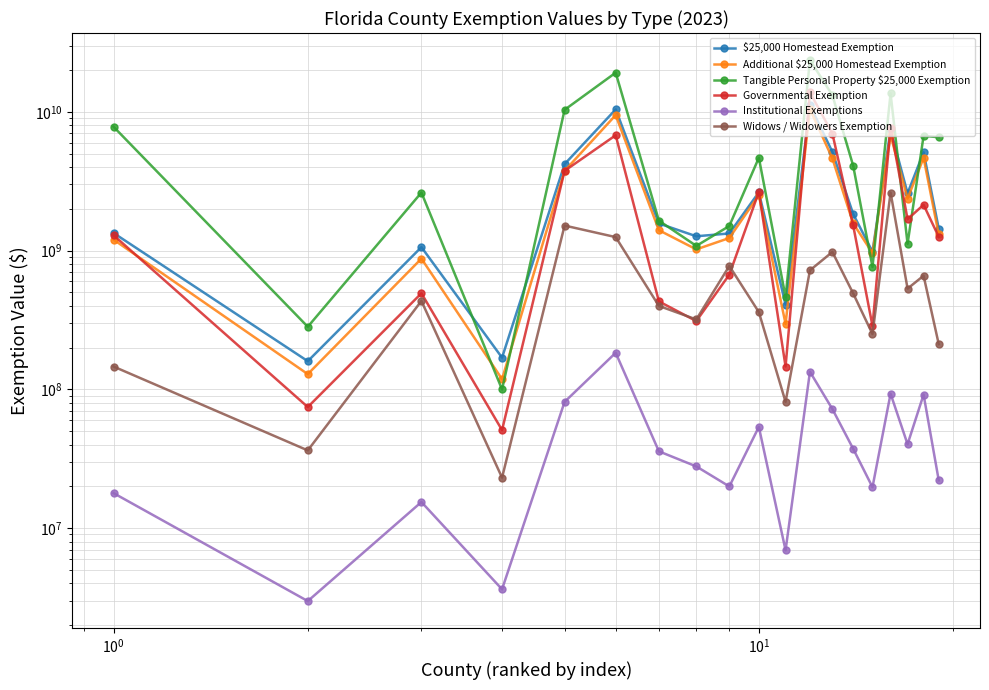

What is the difference between the Institutional Exemptions values at $\mathdefault{10^{-2}}$ and 9?

35764117